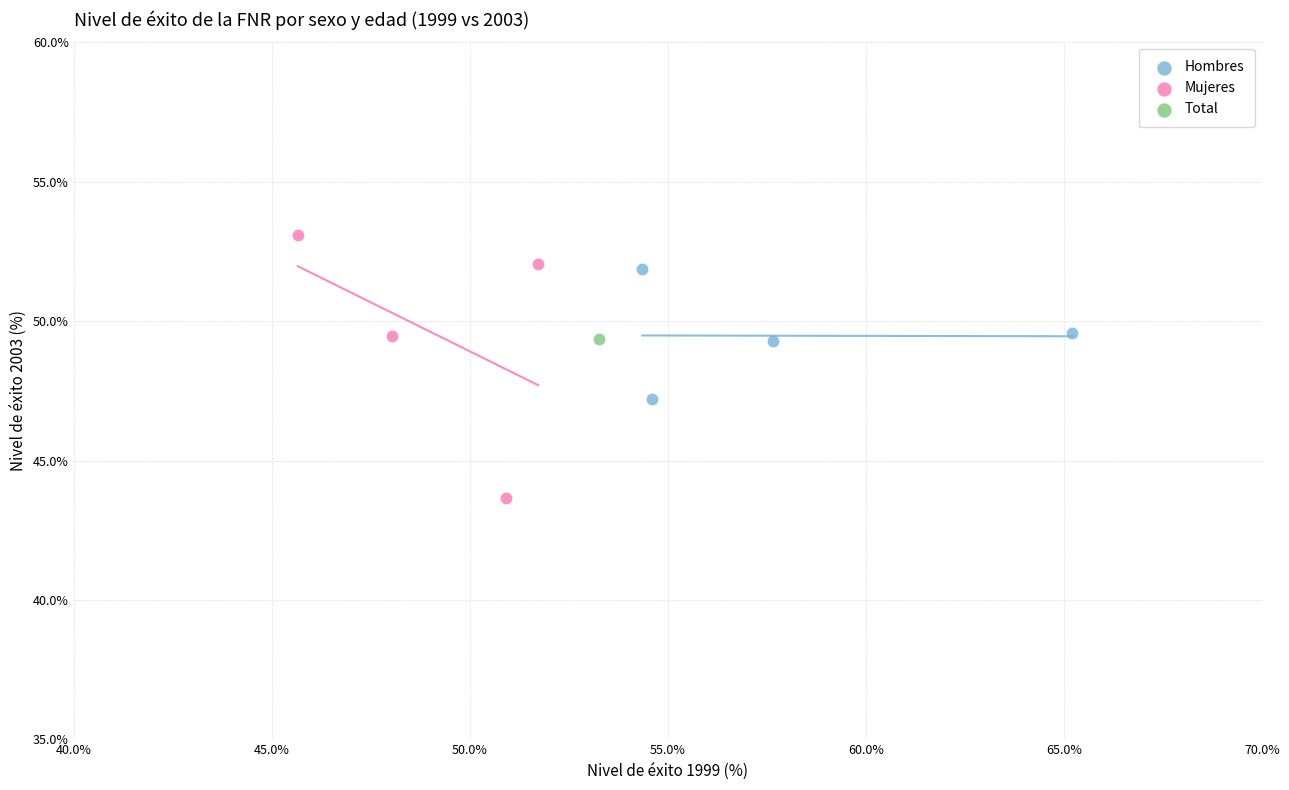

What are all the series names shown in the legend?

Hombres, Mujeres, Total